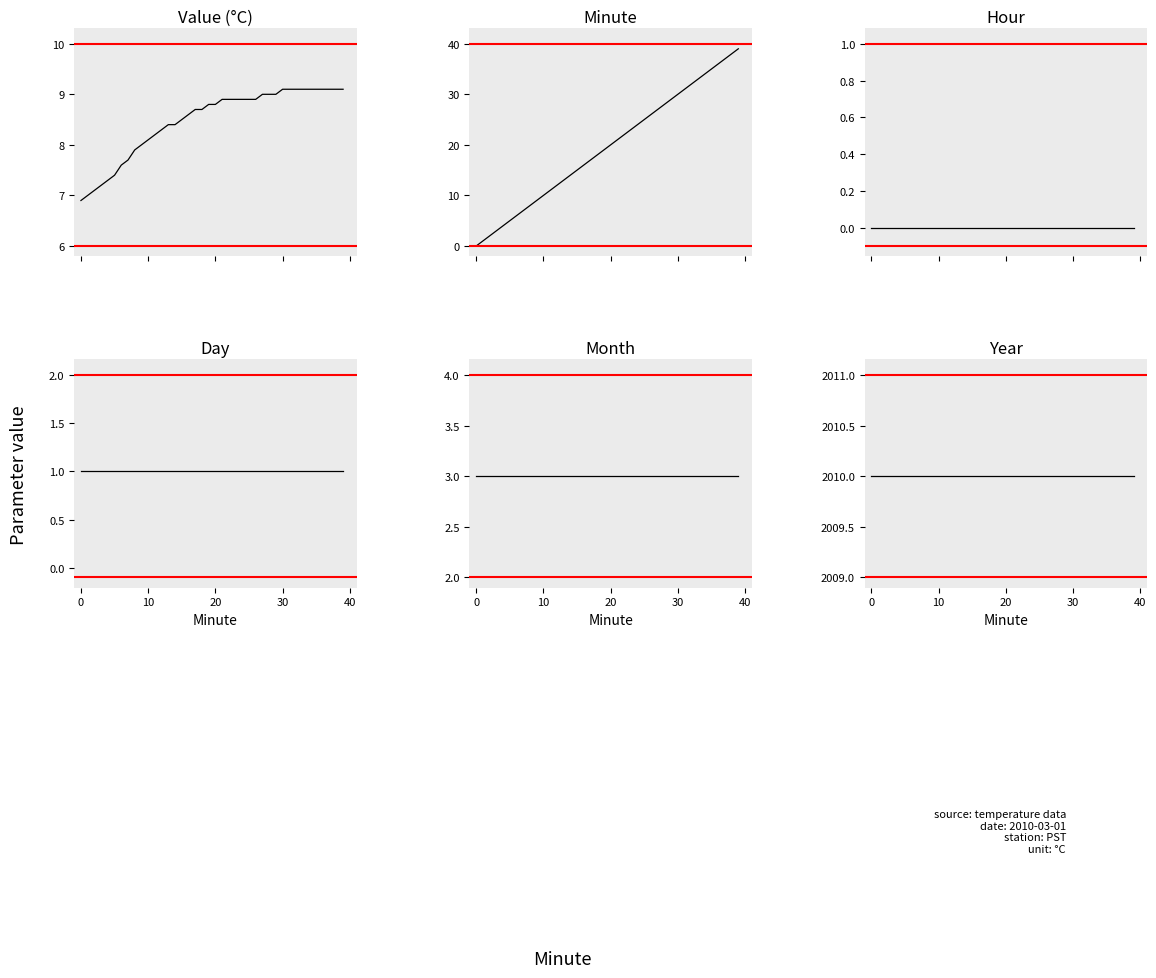

How many categories are shown in the chart?

40